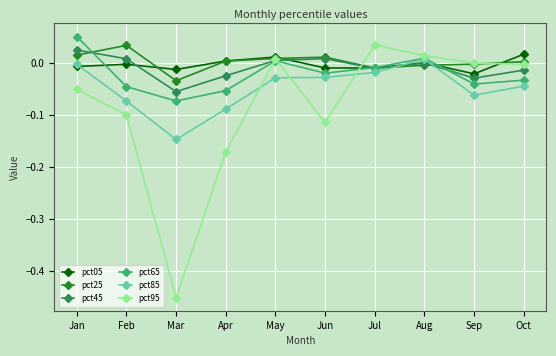

How many interior local peaks does the pct45 series have?

2